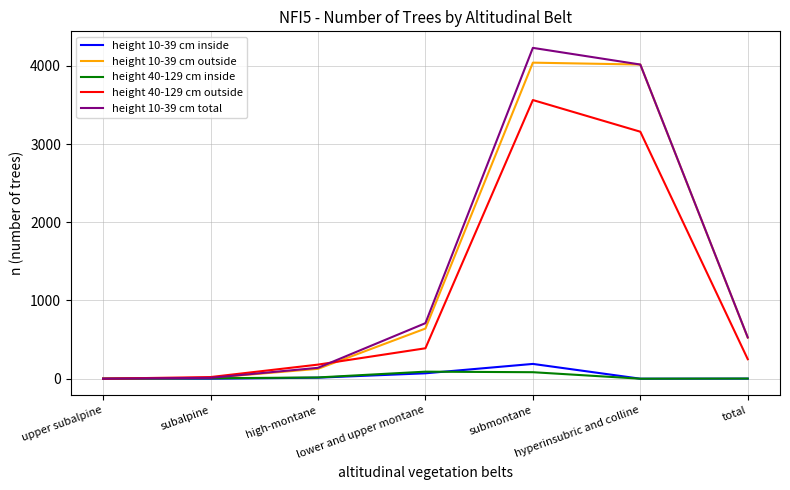

What is the sum of the height 10-39 cm outside values at subalpine and high-montane?

137